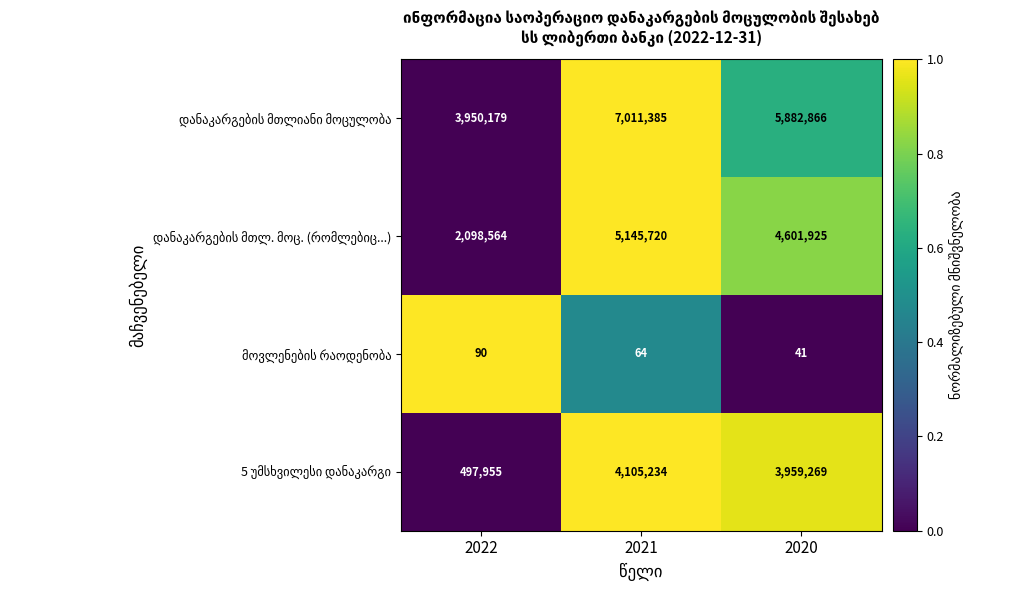

At how many categories does at least one series exceed 452561?

3